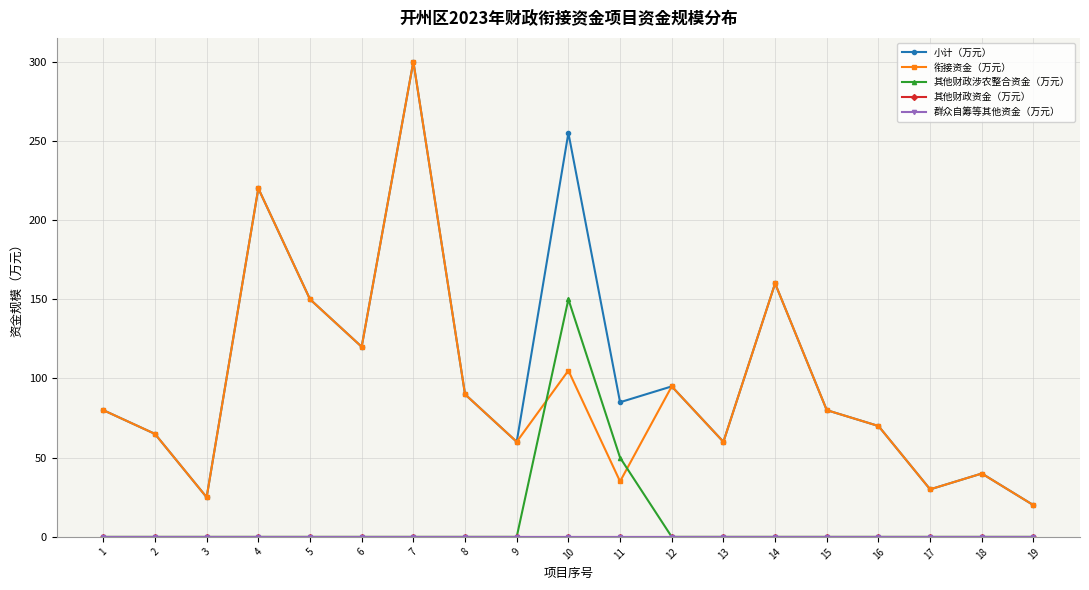

Rank the categories by 其他财政涉农整合资金（万元） value from highest to lowest.

10, 11, 1, 2, 3, 4, 5, 6, 7, 8, 9, 12, 13, 14, 15, 16, 17, 18, 19